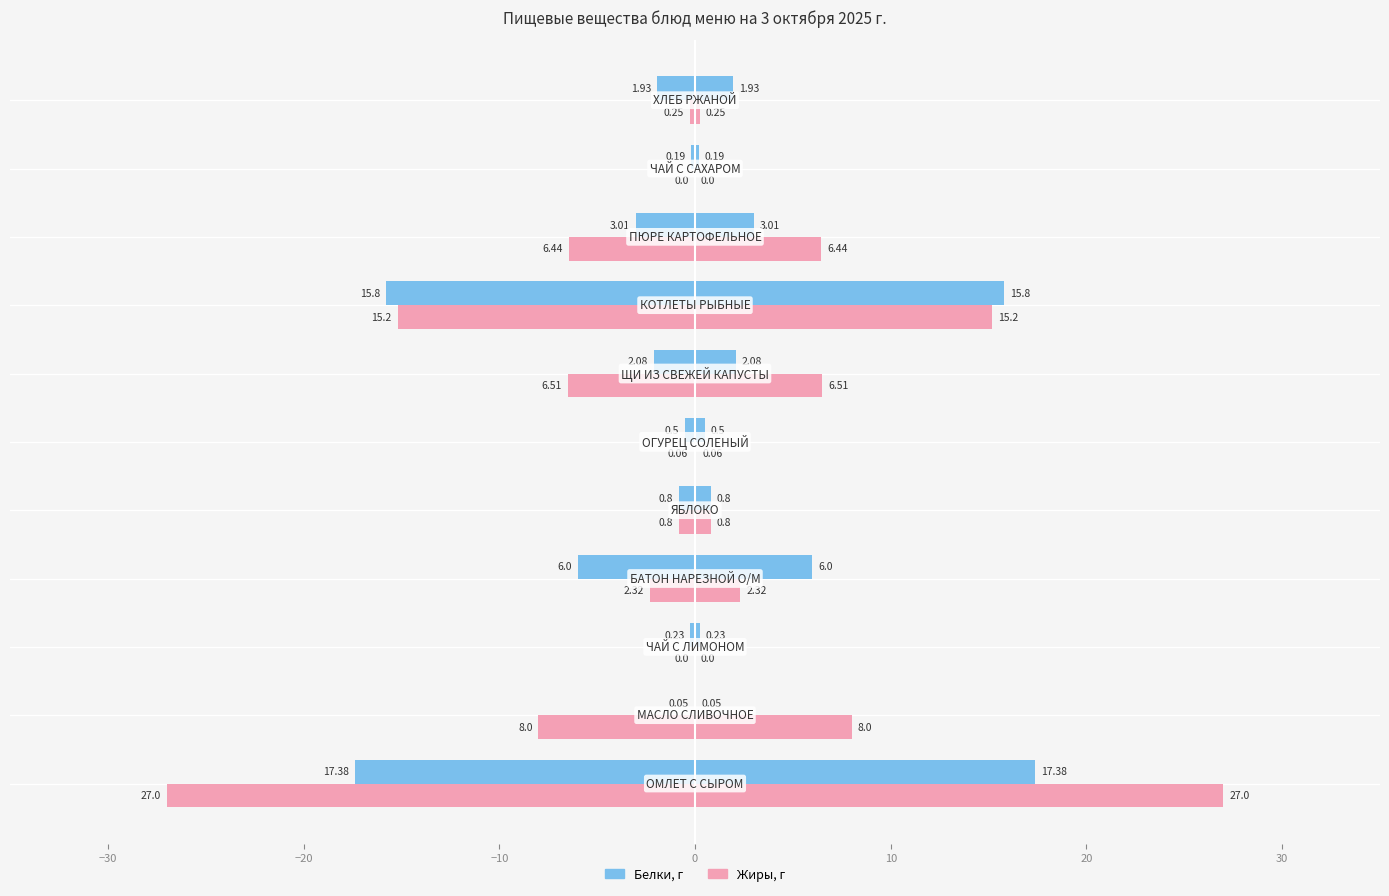

What is the average value of the Белки, г series?

4.4